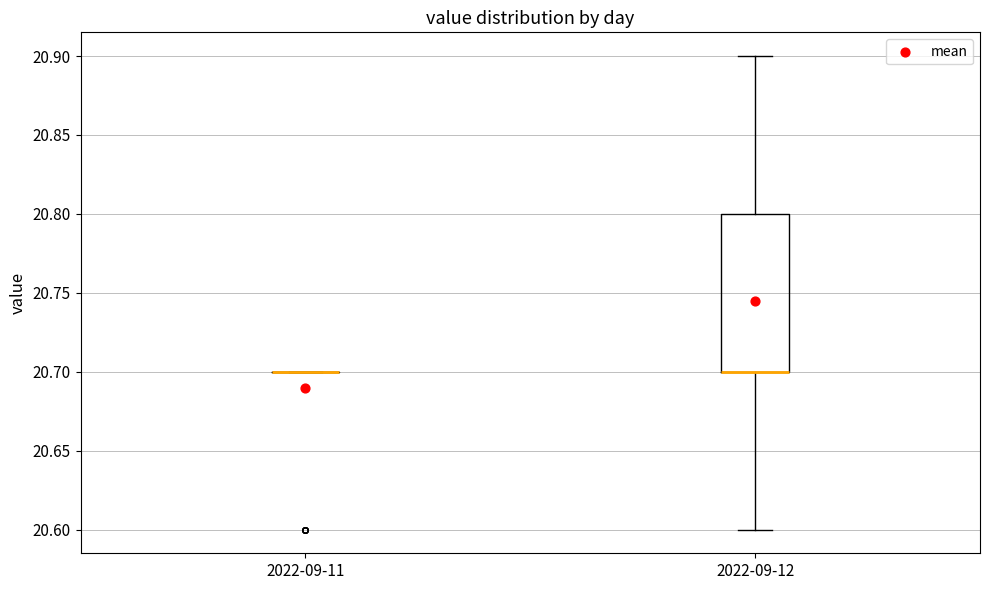

Reading left to right, transcribe this box plot: for each box, give where its median line is, the range the box spans, and where its two whiskers end, as read against the y-axis. The values are not printed on the chart, so give them approximately, as read against the axis.

2022-09-11: box collapsed to a line at 20.7, whiskers 20.7 to 20.7
2022-09-12: median 20.7 (drawn on the box's lower edge), box 20.7 to 20.8, whiskers 20.6 to 20.9